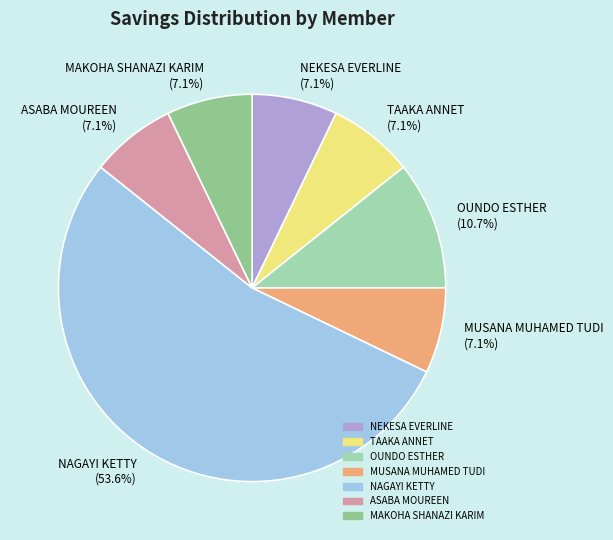

Which category accounts for the majority?

NAGAYI KETTY